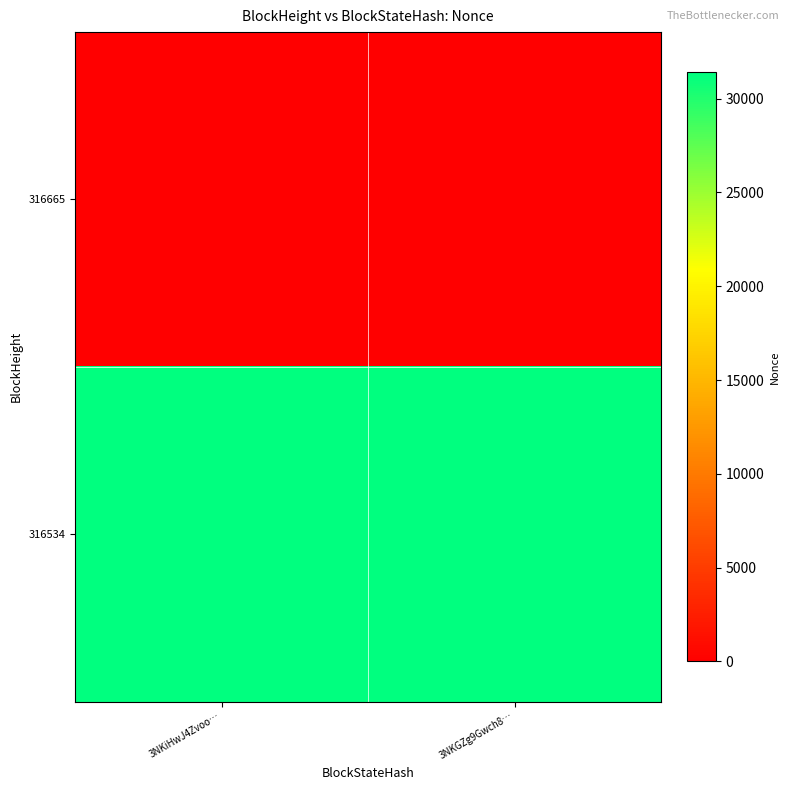

Reading left to right, transcribe all the data shown in this chart.

316665: 3NKiHwJ4Zvoo…=0	3NKGZg9Gwch8…=0
316534: 3NKiHwJ4Zvoo…=31408	3NKGZg9Gwch8…=31408